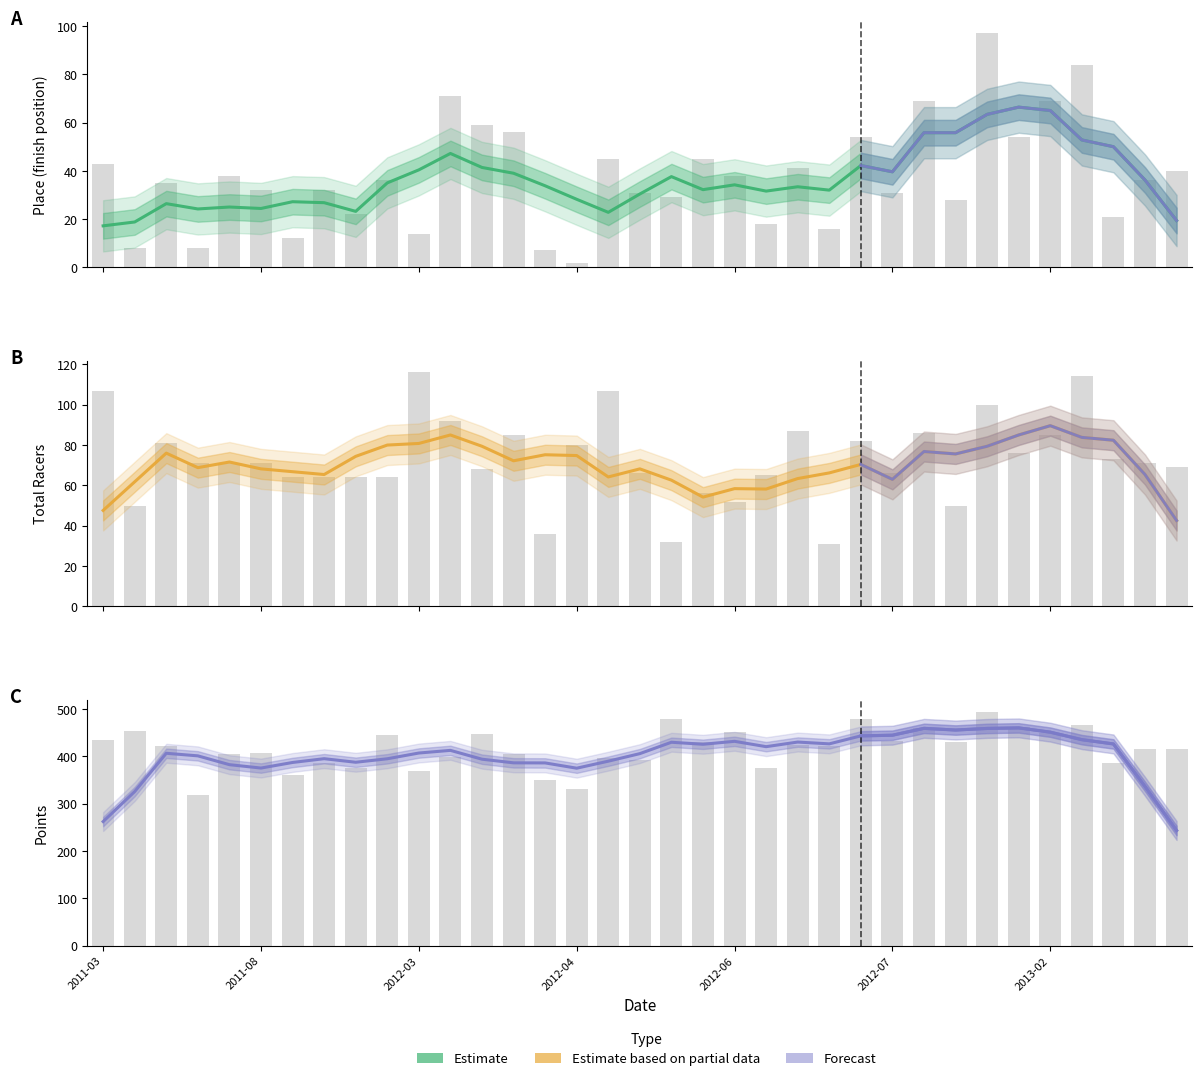

Reading left to right, transcribe all the data shown in this chart.

Place: 17.2	18.8	26.4	24.2	25.0	24.4	27.2	26.8	23.2	35.0	40.4	47.2	41.4	39.0	33.8	28.2	22.8	30.4	37.6	32.2	34.2	31.6	33.4	32.0	42.2	39.6	55.8	55.8	63.4	66.4	65.0	52.8	50.0	36.2	19.4
Total Racers: 47.6	61.8	76.0	68.8	71.6	68.2	66.8	65.4	74.4	80.0	80.8	85.0	79.4	72.2	75.2	74.8	64.2	68.2	62.6	54.2	58.4	58.2	63.4	66.2	70.4	63.0	76.8	75.6	79.4	85.0	89.6	83.8	82.4	65.4	42.6
Points: 262.1	325.6	406.5	401.0	382.4	375.2	387.0	395.0	387.5	394.8	407.0	412.6	393.9	386.3	386.1	374.9	389.8	405.7	429.8	425.5	431.7	420.4	430.2	426.4	443.2	444.6	459.1	455.6	459.0	460.1	451.1	435.2	426.2	336.4	243.3